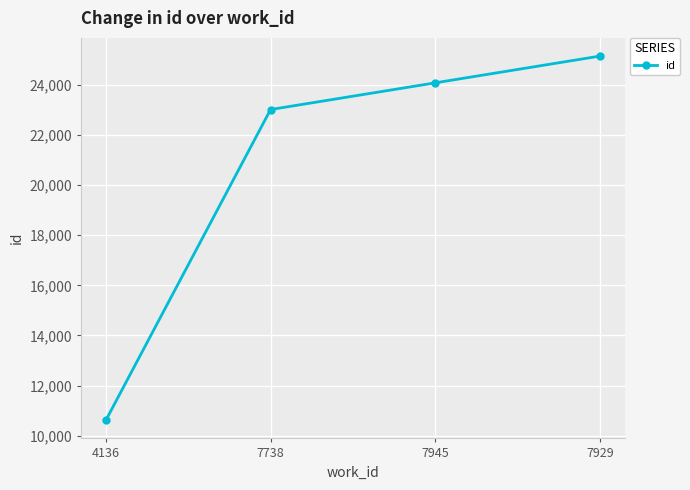

Where is the data nearest to the value 17885?

7738